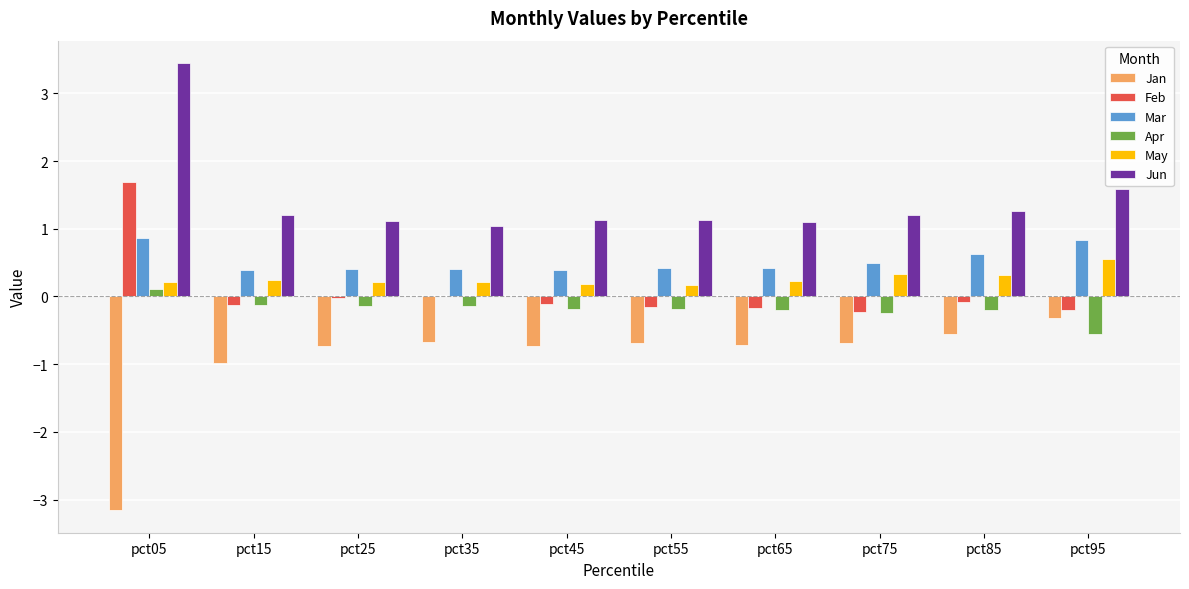

What is the sum of all Apr values?

-1.8